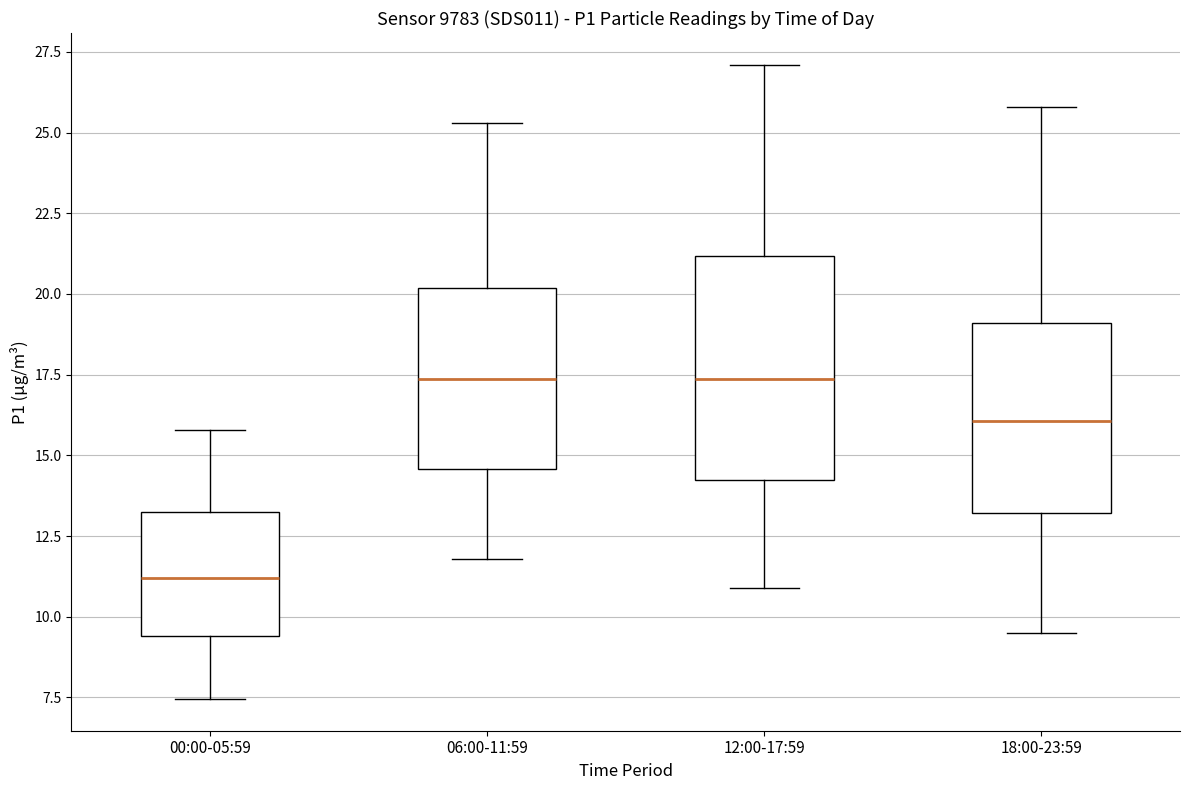

Which box is the tallest, from its lower edge to its upper edge?

12:00-17:59